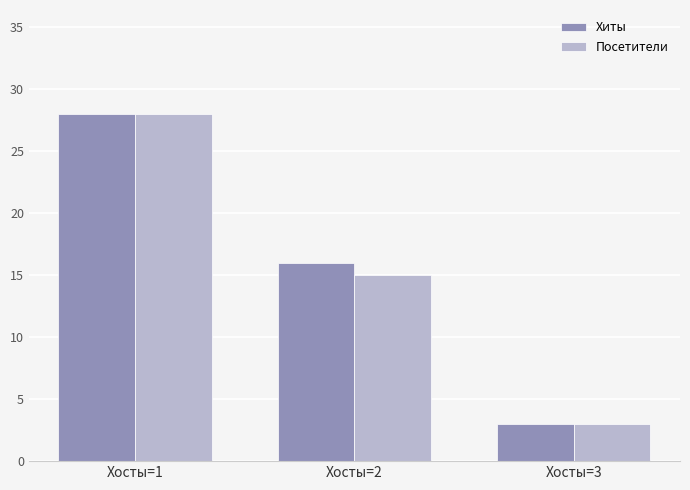

Is the value of Хиты at Хосты=1 greater than the value of Посетители at Хосты=3?

Yes